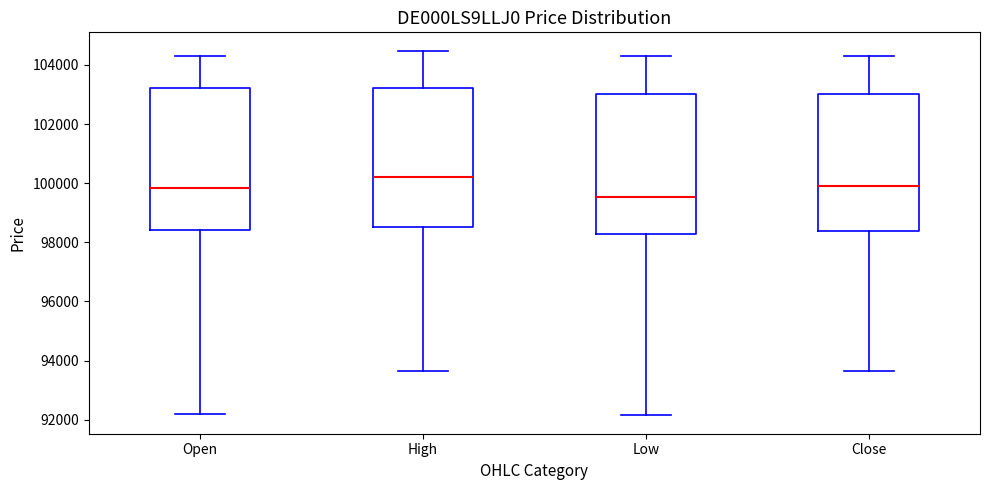

Which box has the lowest median line?

Low